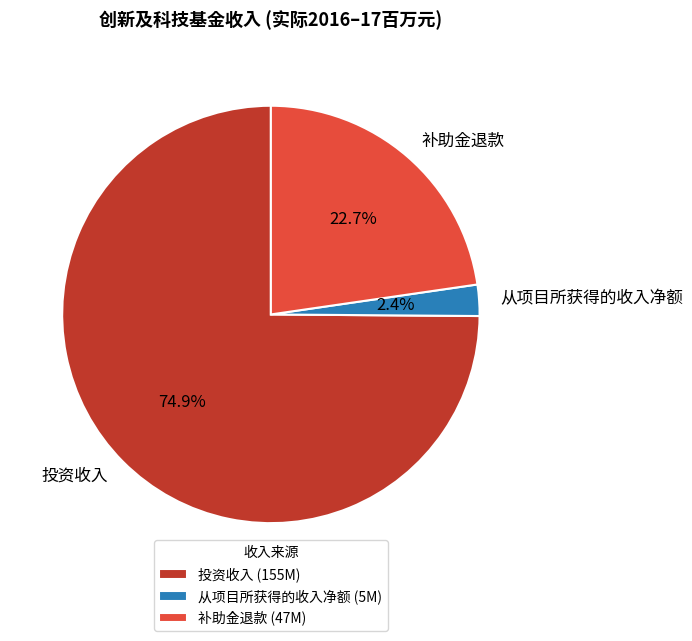

How many segments does this pie chart have?

3